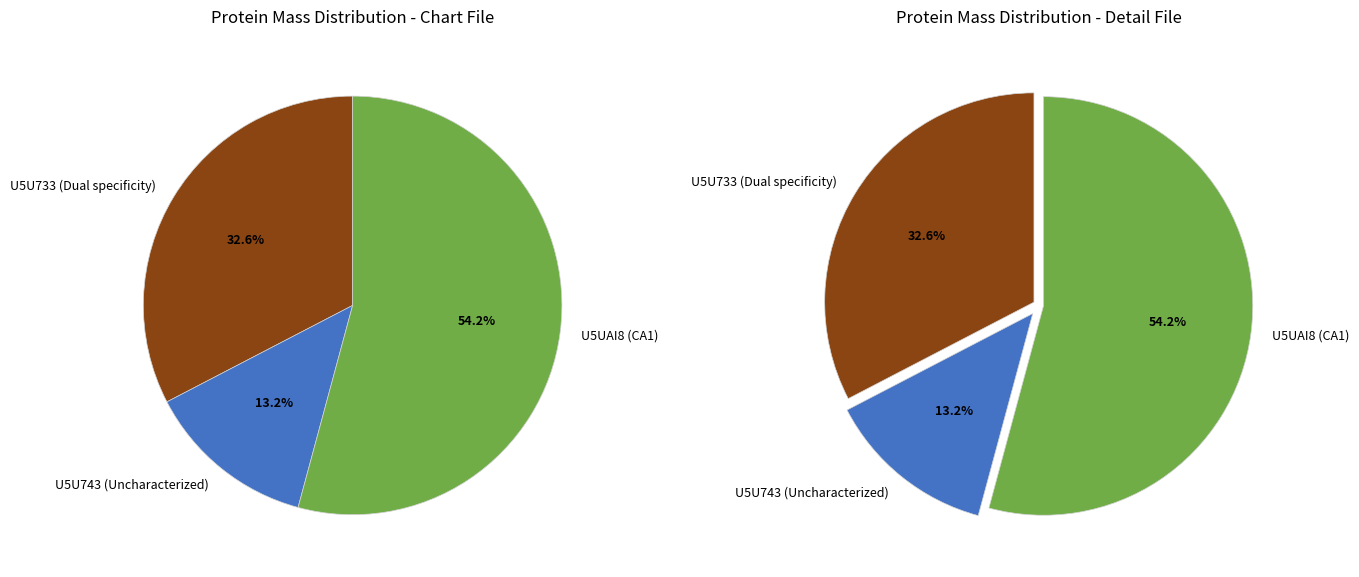

True or false: U5U743 (Uncharacterized) accounts for 2% of the total.

False